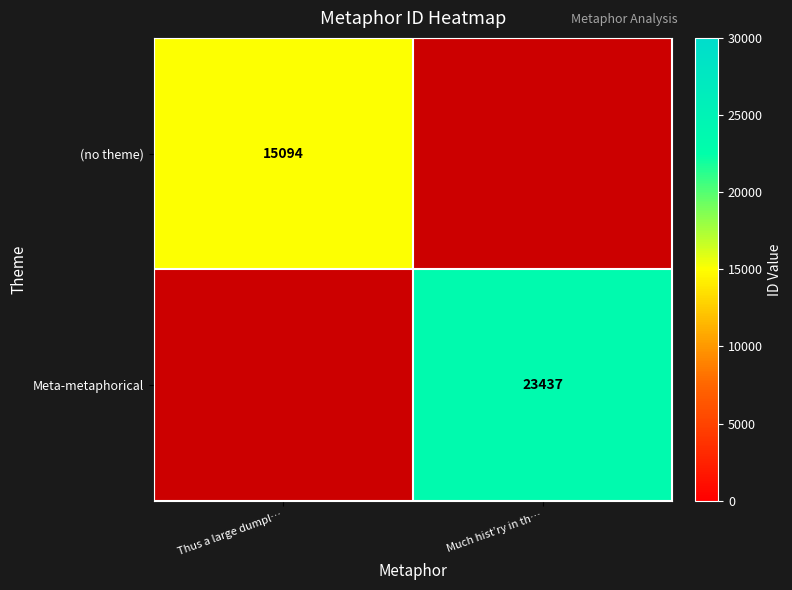

The value of (no theme) at Thus a large dumpl… is 15094. True or false?

True